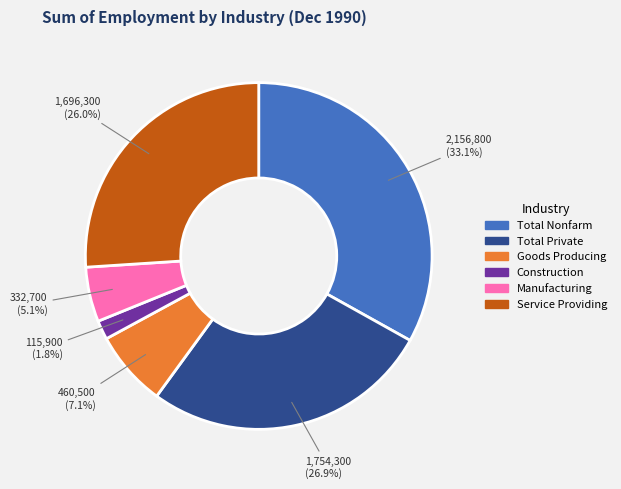

Does Goods Producing represent more than half of the total?

No